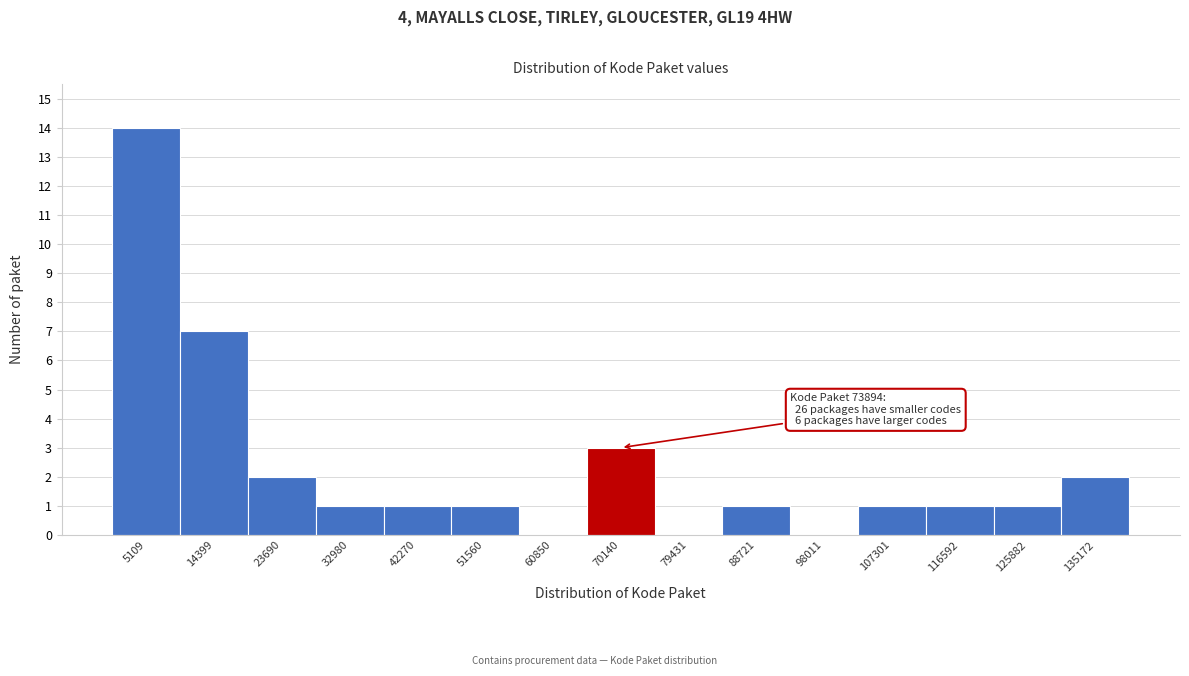

Which range on the x-axis has the tallest bar?

0 to 10000